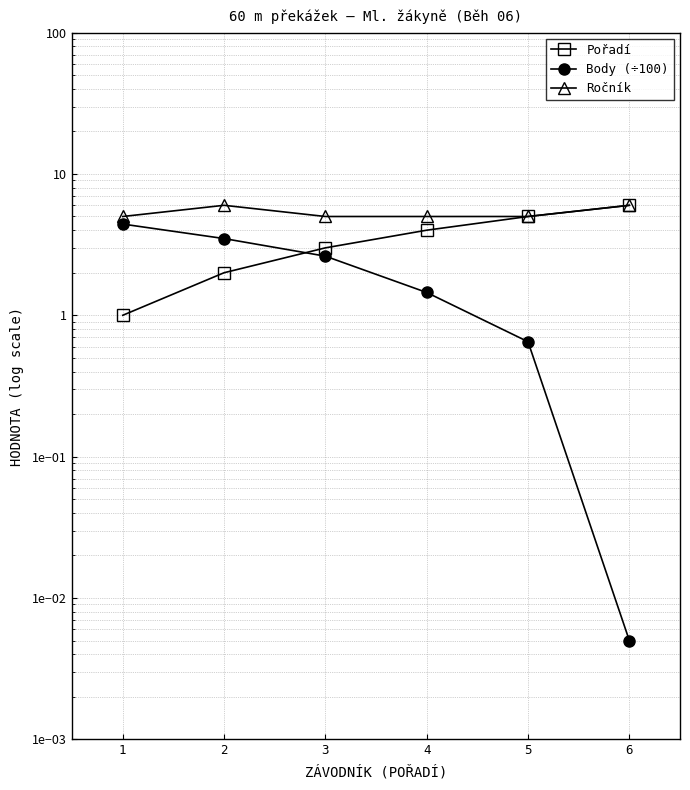

At which label is Body (÷100) closest to 2?

4